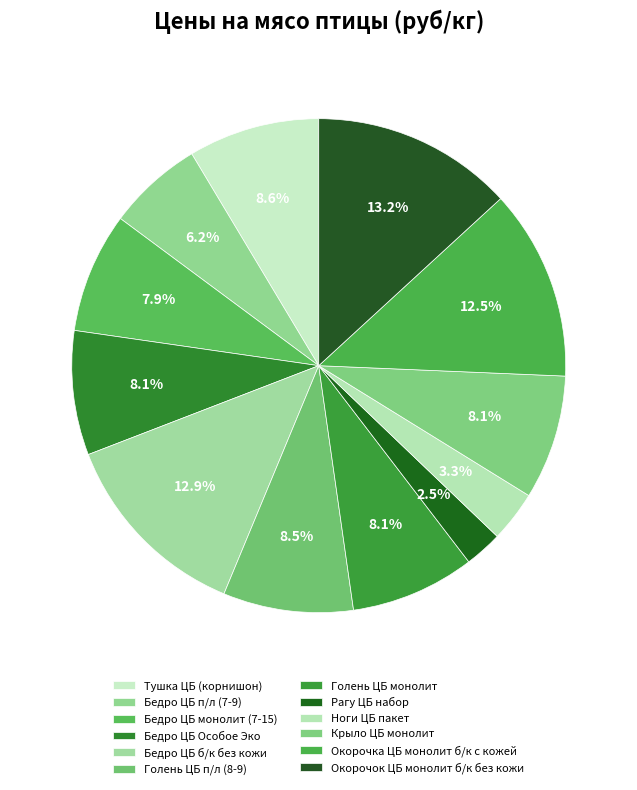

The Ноги ЦБ пакет slice represents 1% of the pie. True or false?

False